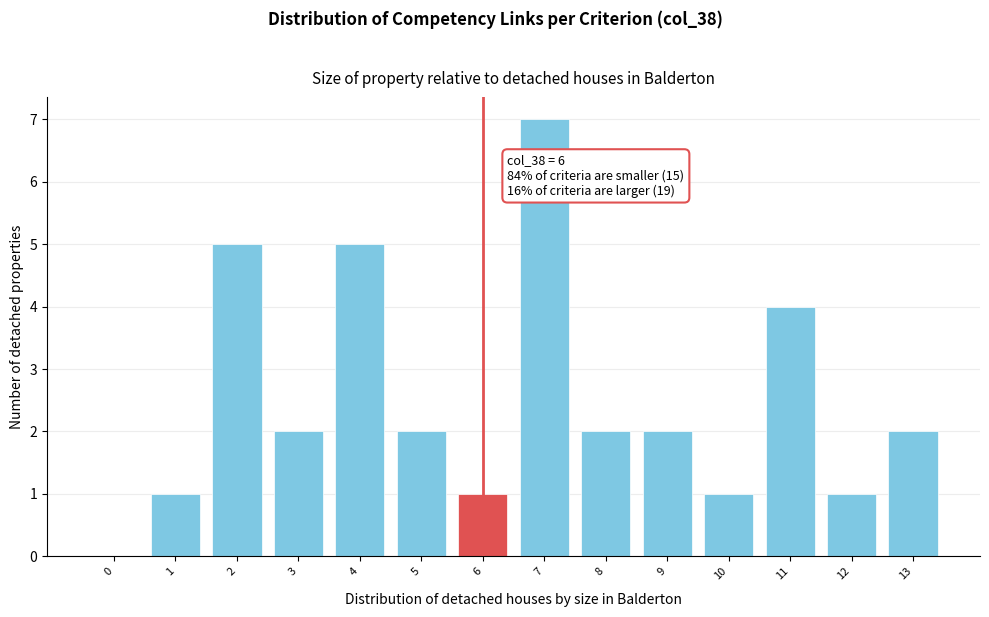

Reading left to right, list all the values displayed in this chart.

0=0	1=1	2=5	3=2	4=5	5=2	6=1	7=7	8=2	9=2	10=1	11=4	12=1	13=2